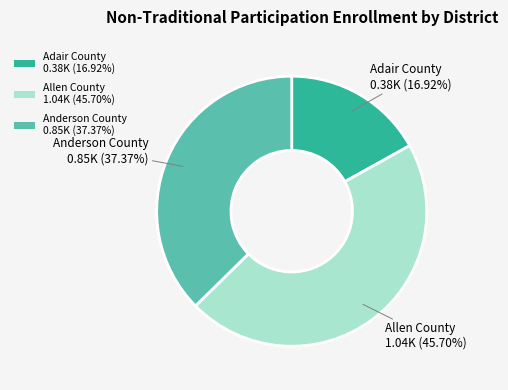

Is it true that Allen County is 46% of the pie?

True